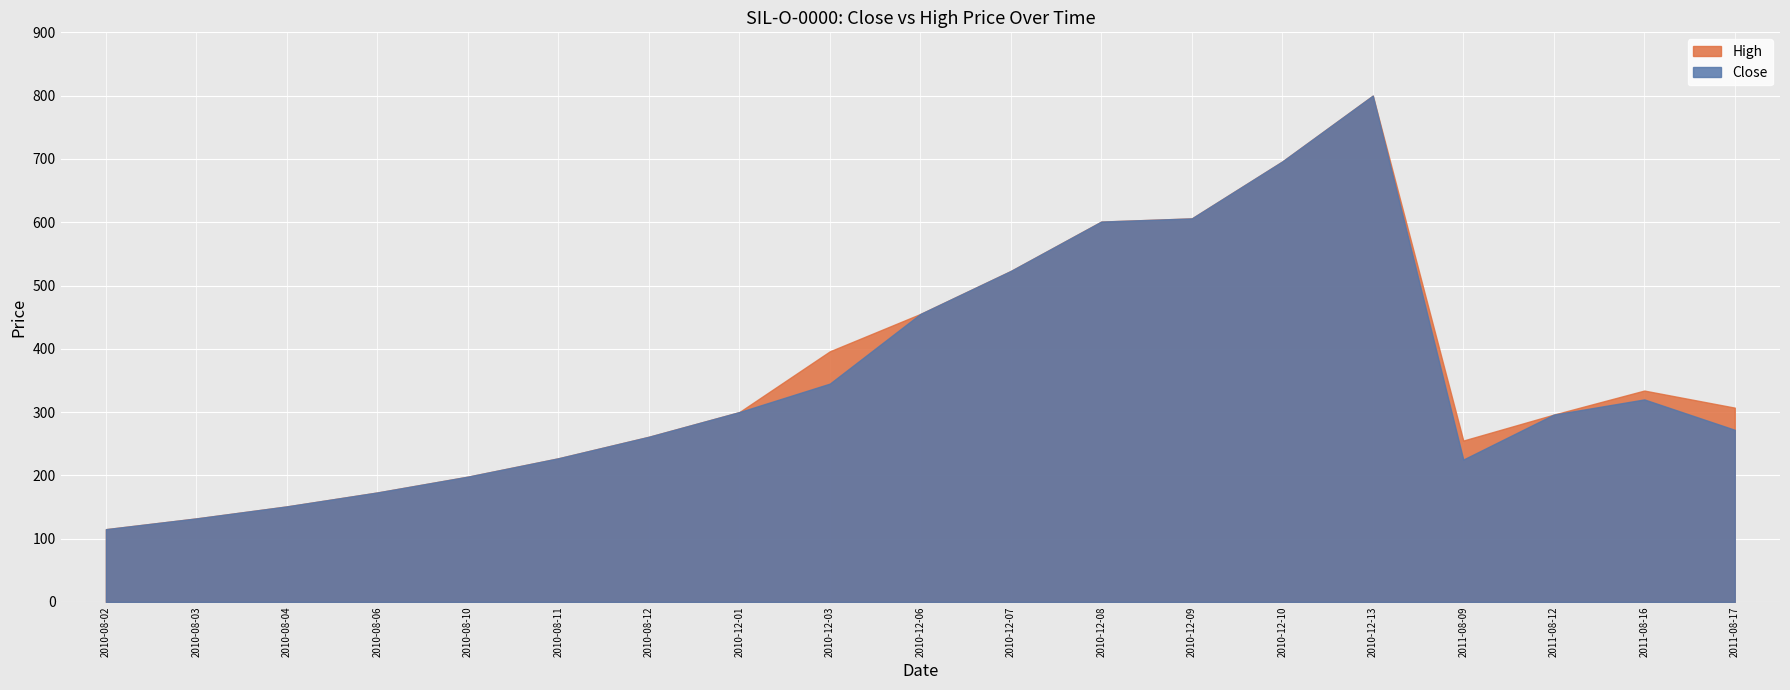

True or false: Close and High intersect in this chart.

False